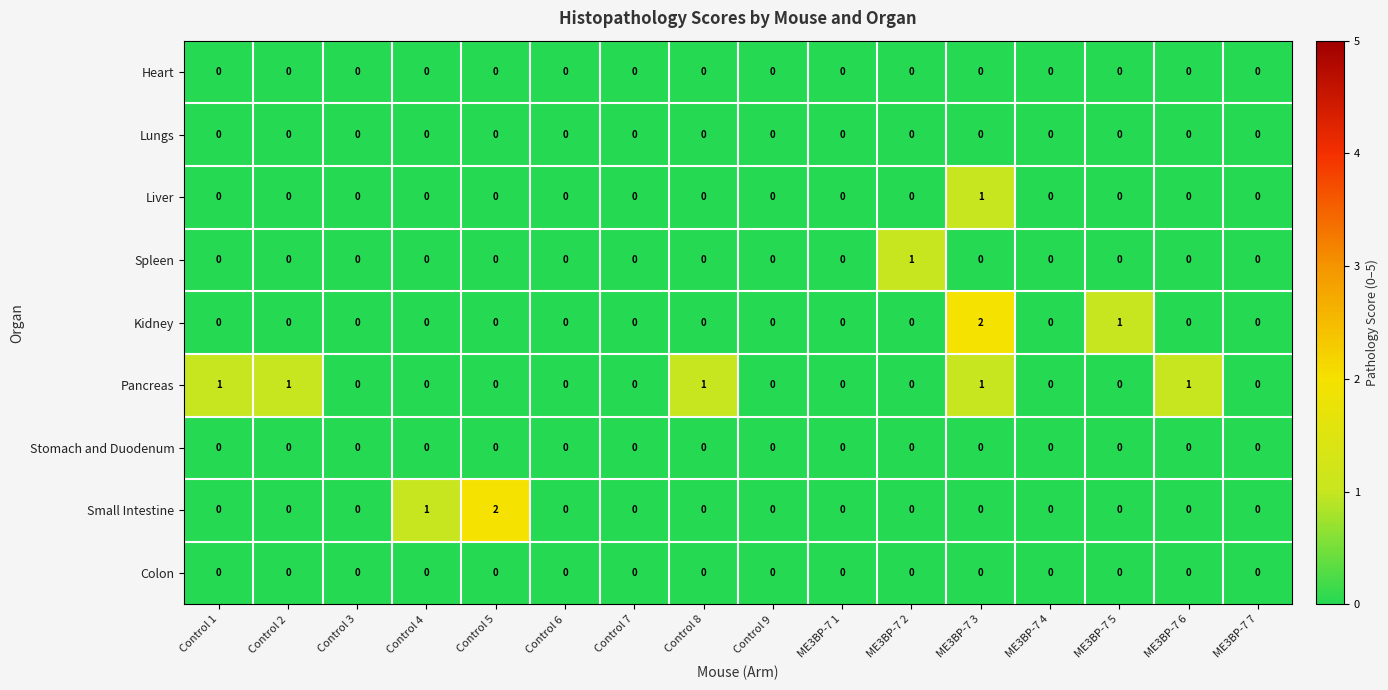

True or false: Liver has a value of 0 at Control 2.

True